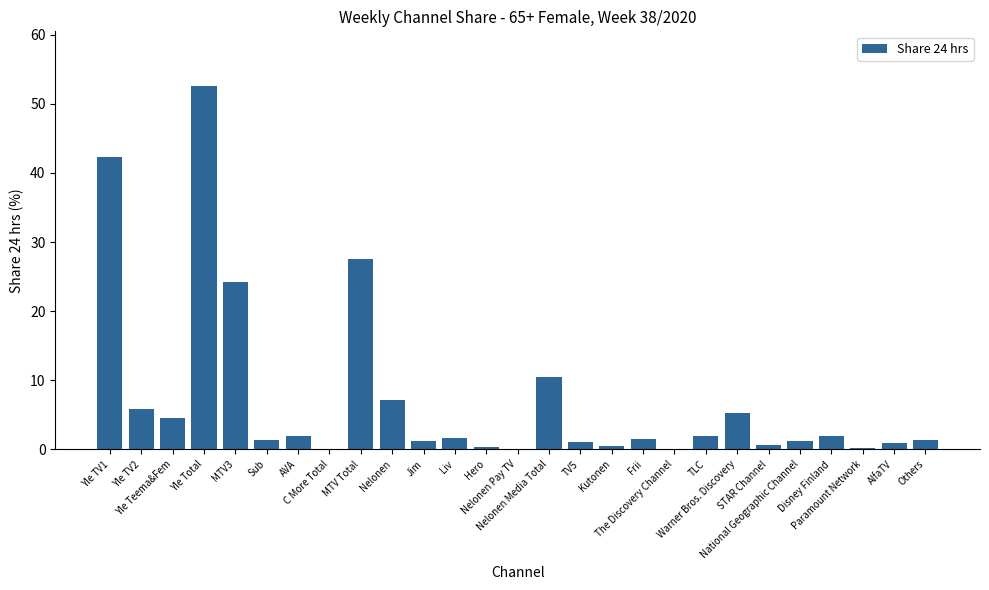

What is the sum of all values?

197.8